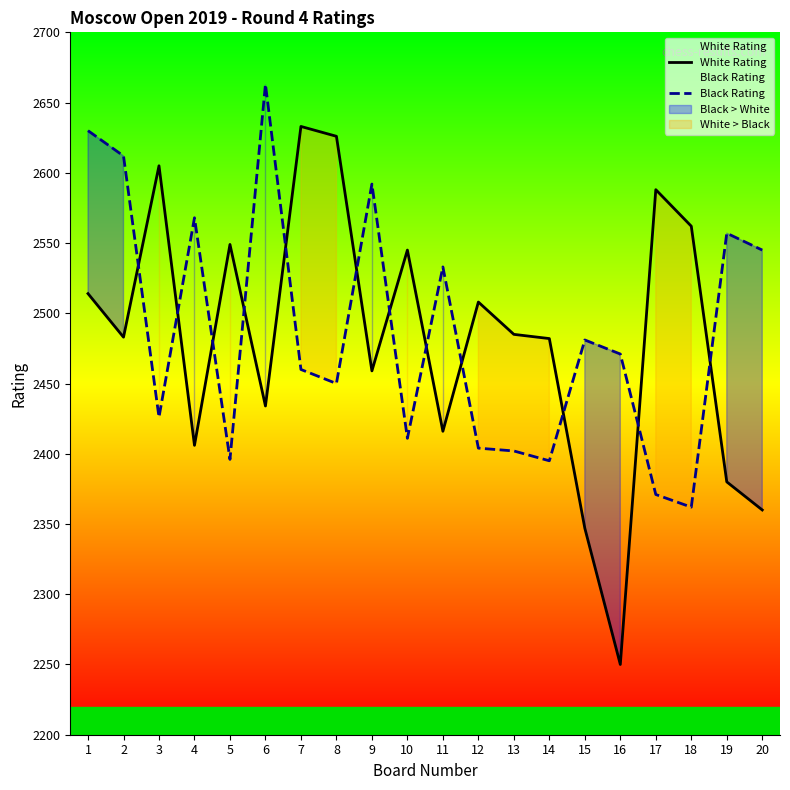

The value of White Rating at 11 is 2416. True or false?

True